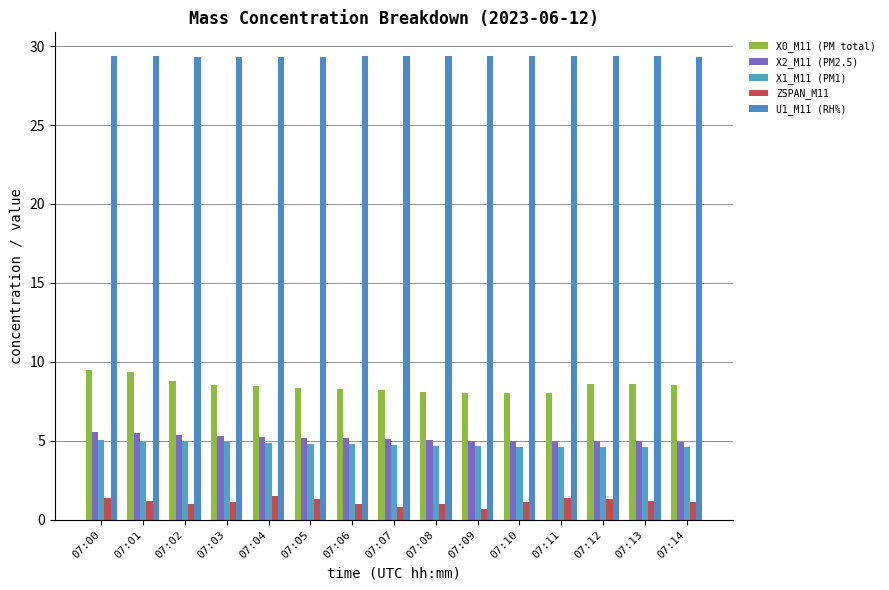

How many bars are there in total?

75